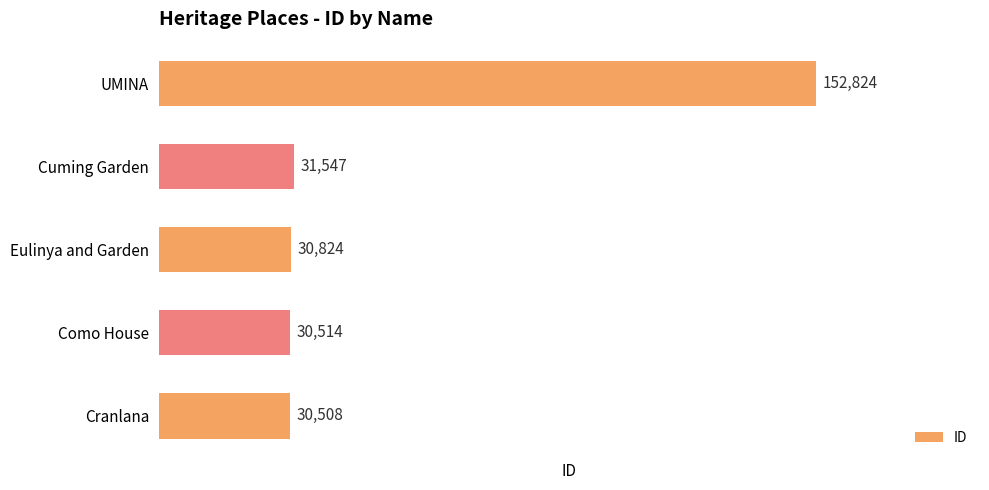

Rank the categories by value from lowest to highest.

Cranlana, Como House, Eulinya and Garden, Cuming Garden, UMINA